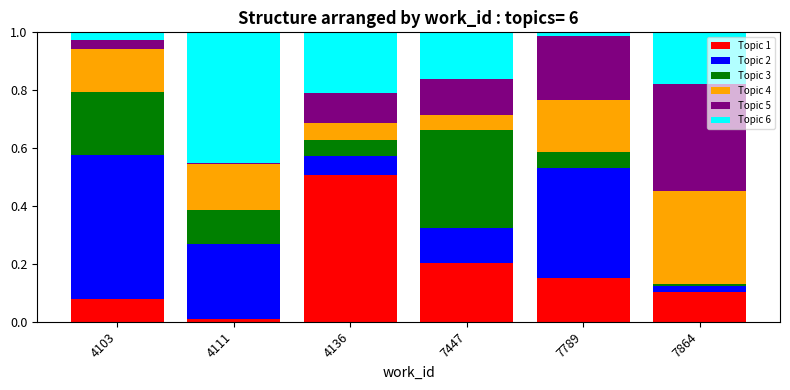

At which label does Topic 1 reach its peak?

4136